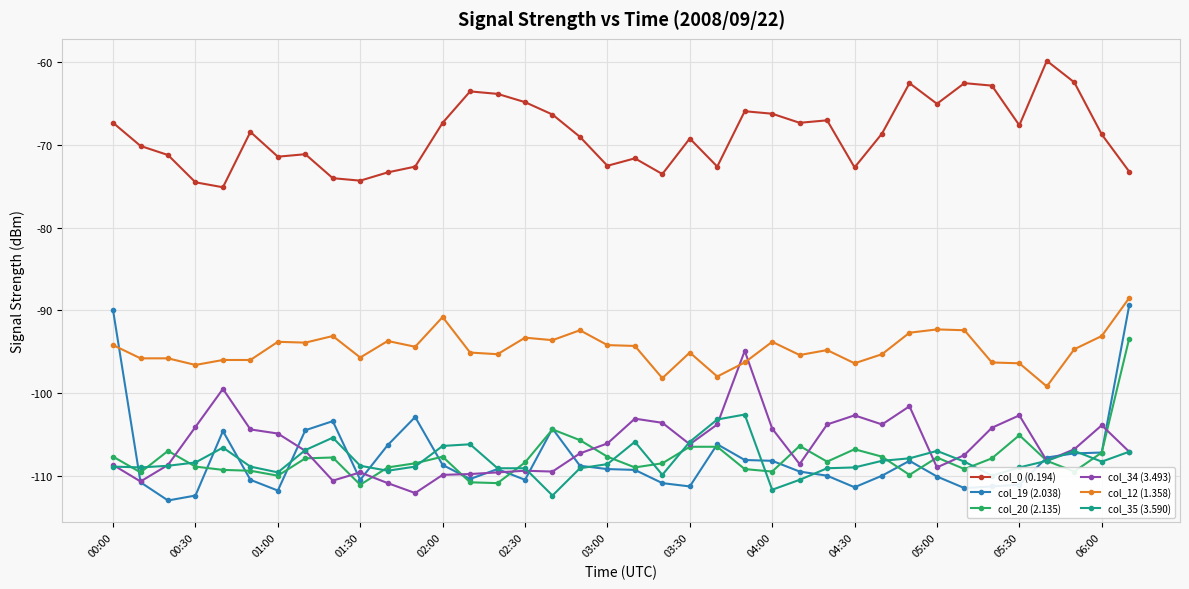

What is the minimum value shown in the chart?

-113.0